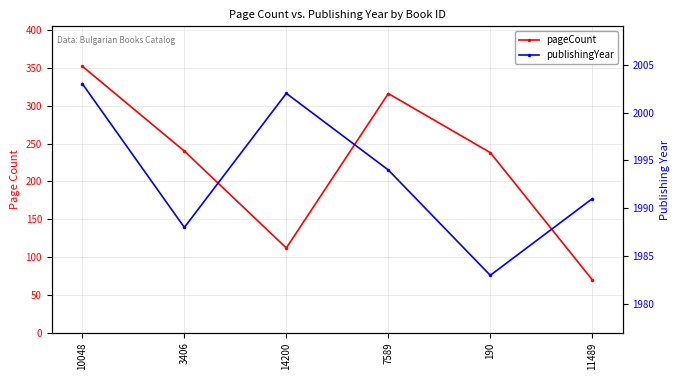

The value of pageCount at 190 is 238. True or false?

True